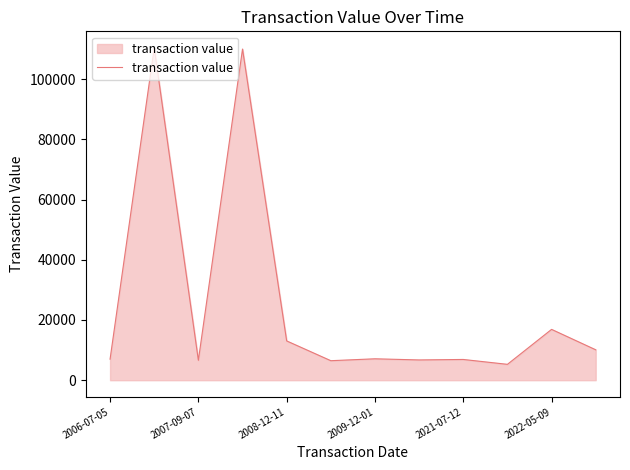

What is the difference between the maximum and second lowest values?

103892